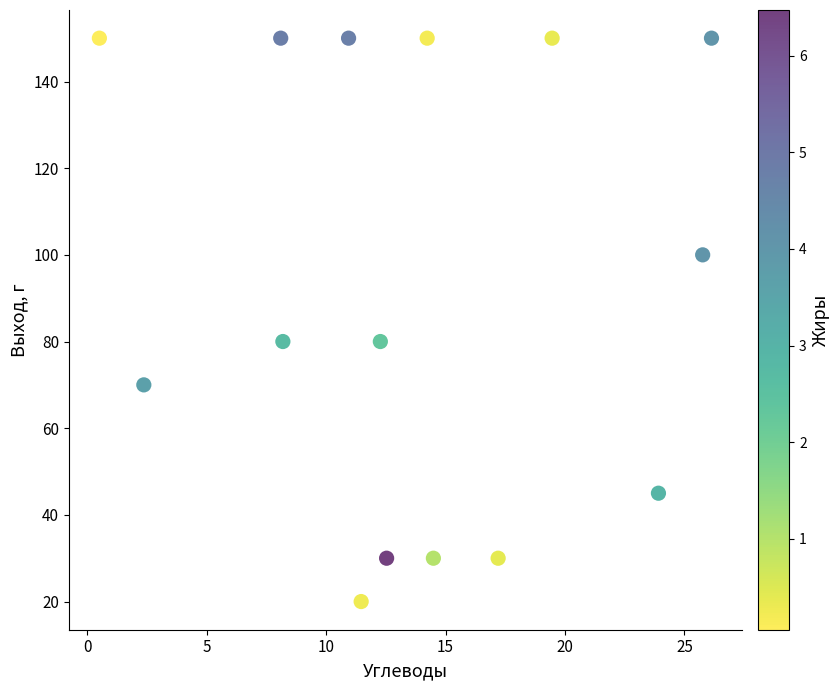

What is the range of Y values (max minus min)?

130